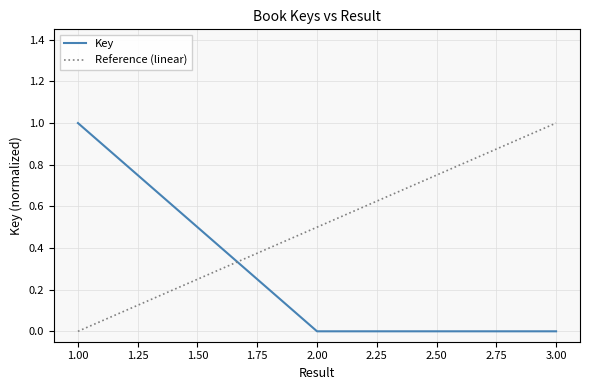

Which category has the highest value in the Key series?

1.00